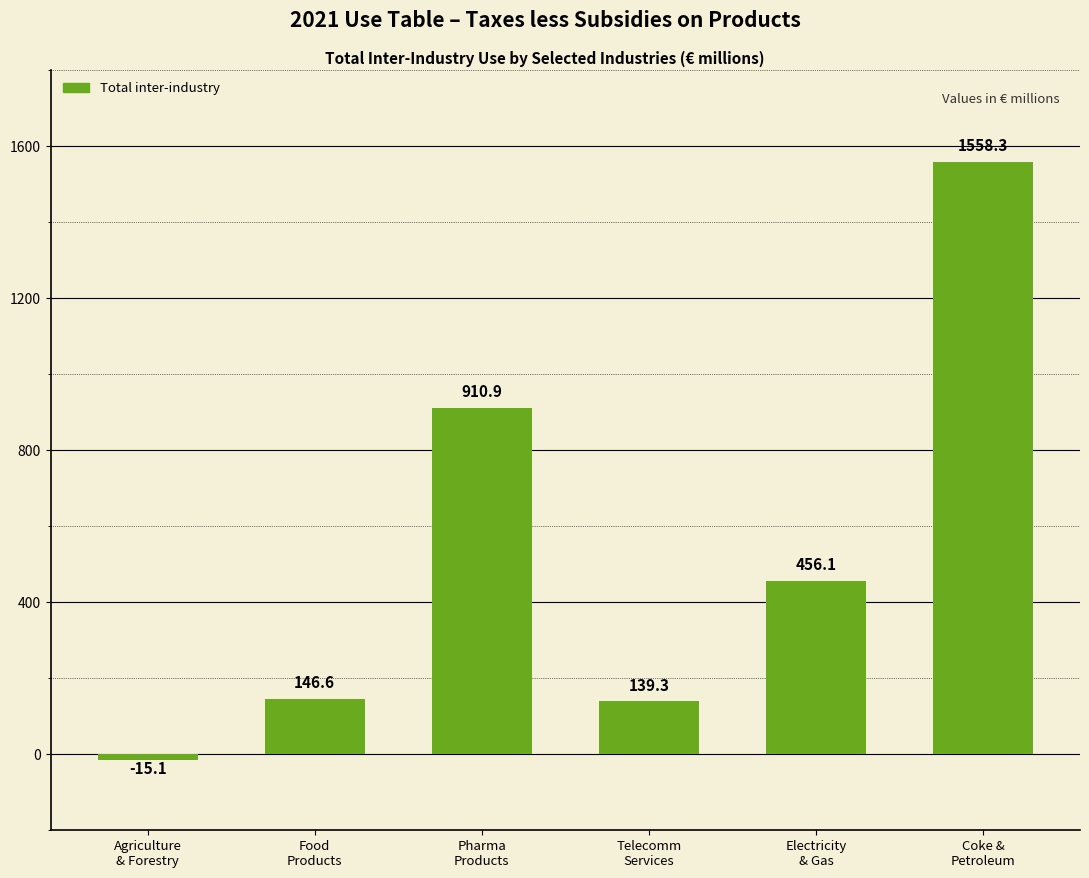

What is the change in value from Agriculture
& Forestry to Food
Products?

+161.7